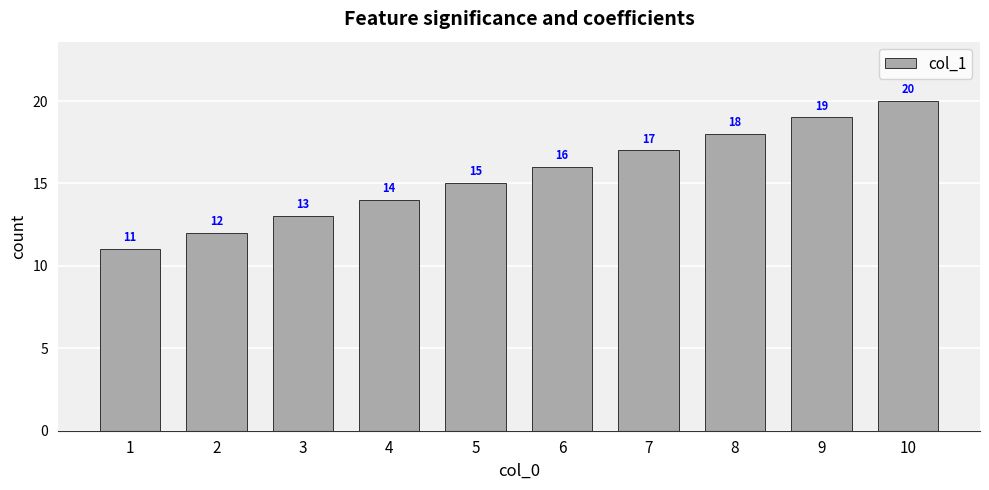

Which has a higher value, 1 or 9?

9